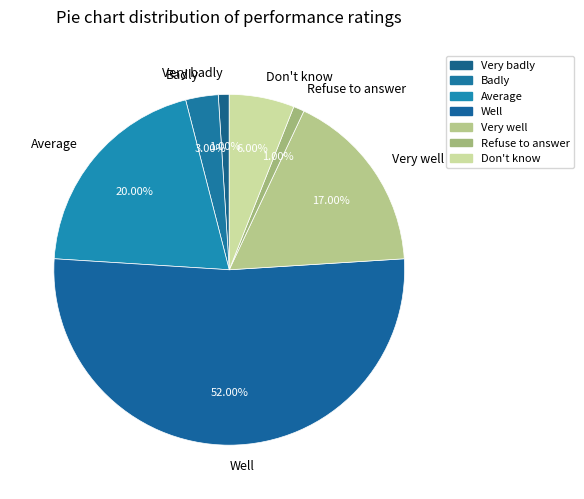

Do Average and Very badly together represent more than half of the pie?

No